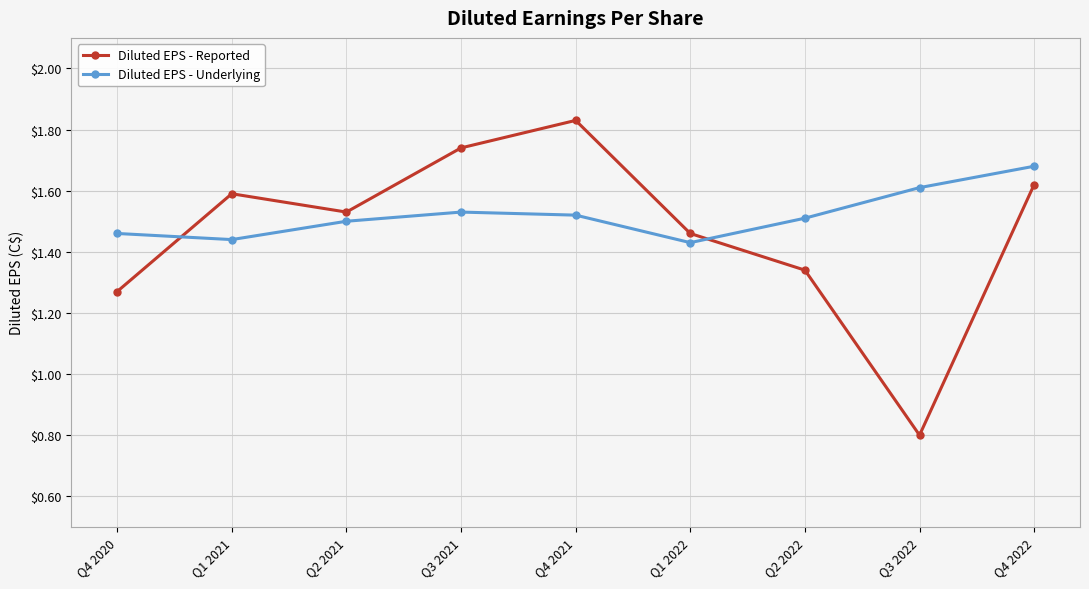

What are all the series names shown in the legend?

Diluted EPS - Reported, Diluted EPS - Underlying